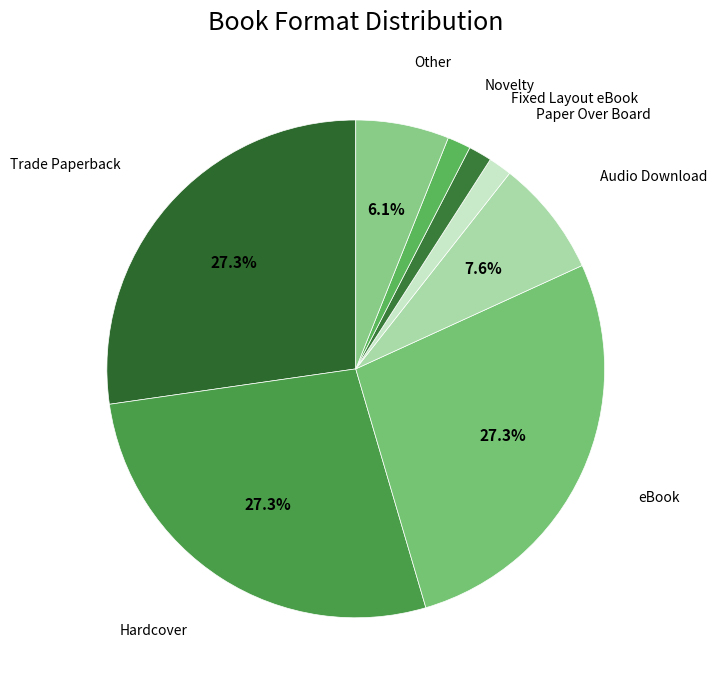

To the nearest percent, what is the difference between the largest and smallest slice percentages?

26%